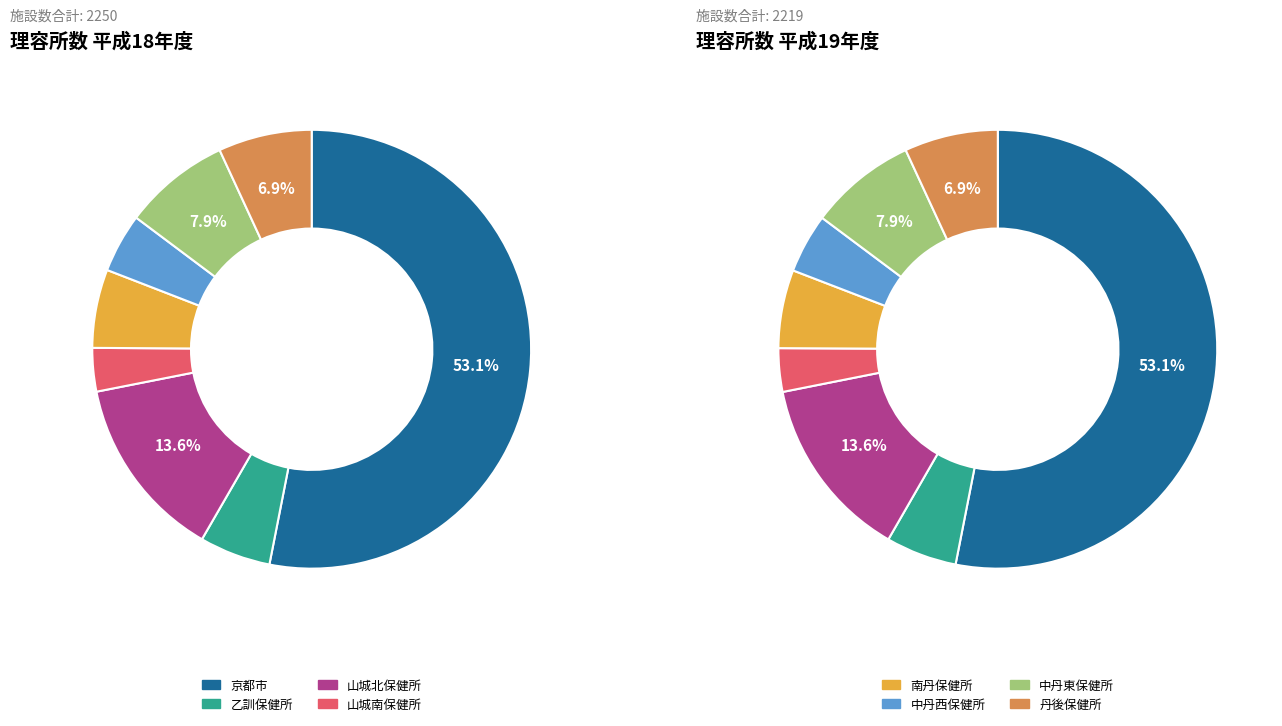

True or false: values_19 accounts for 53% of the total.

True